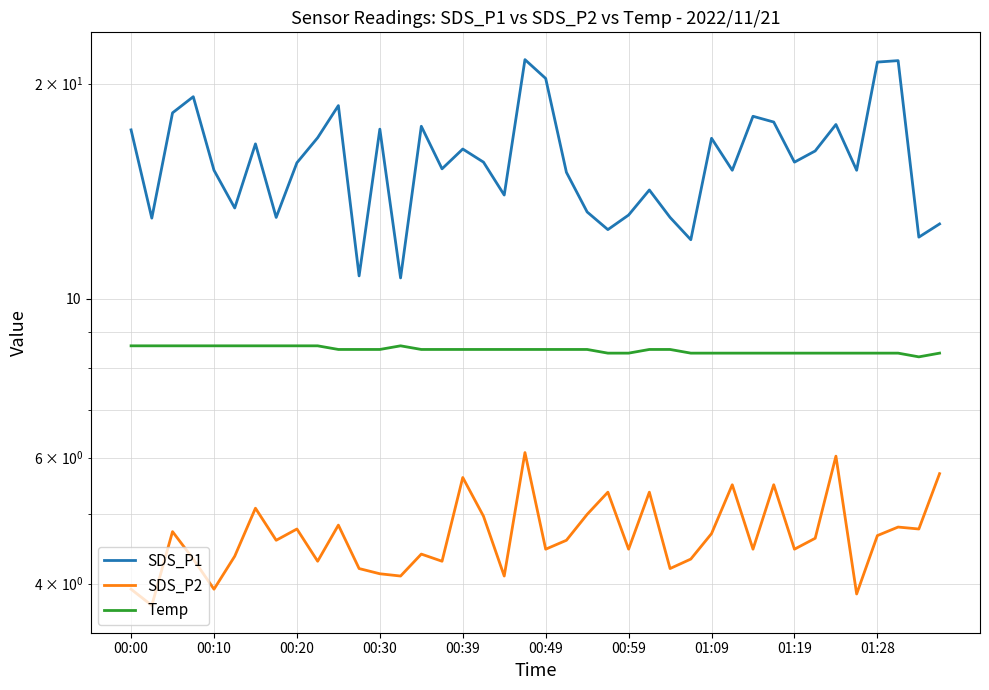

Is it true that SDS_P2 equals 4.6 at 33?

True